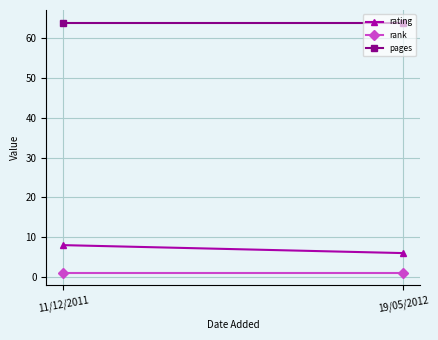

What are all the series names shown in the legend?

rating, rank, pages